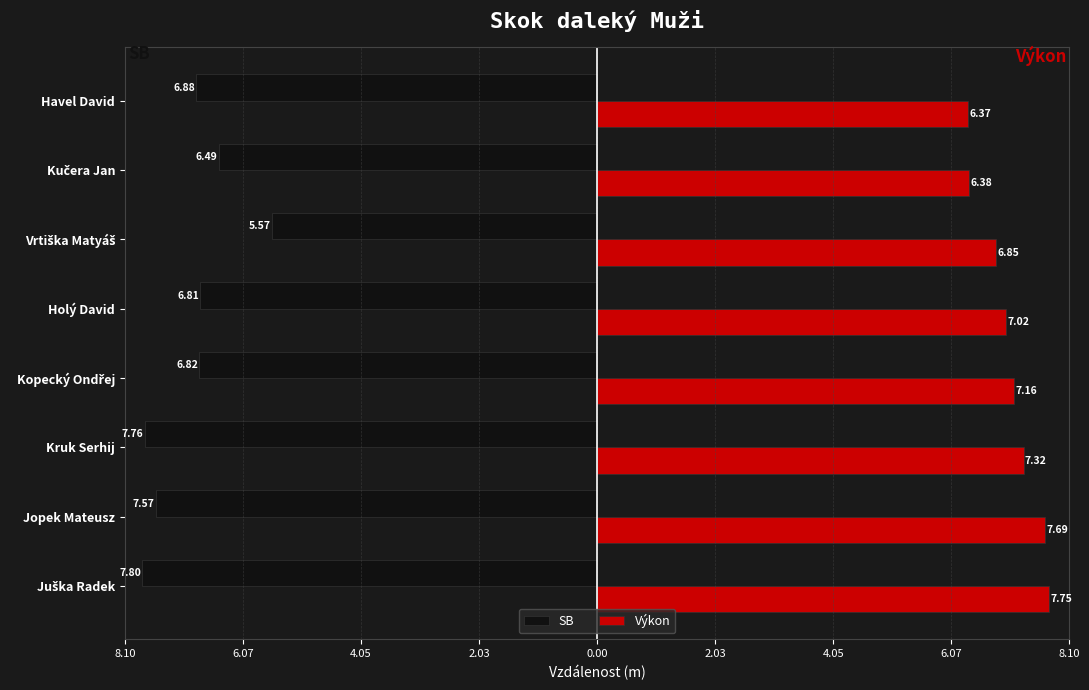

List the series in order of their overall mean, highest first.

Výkon, SB